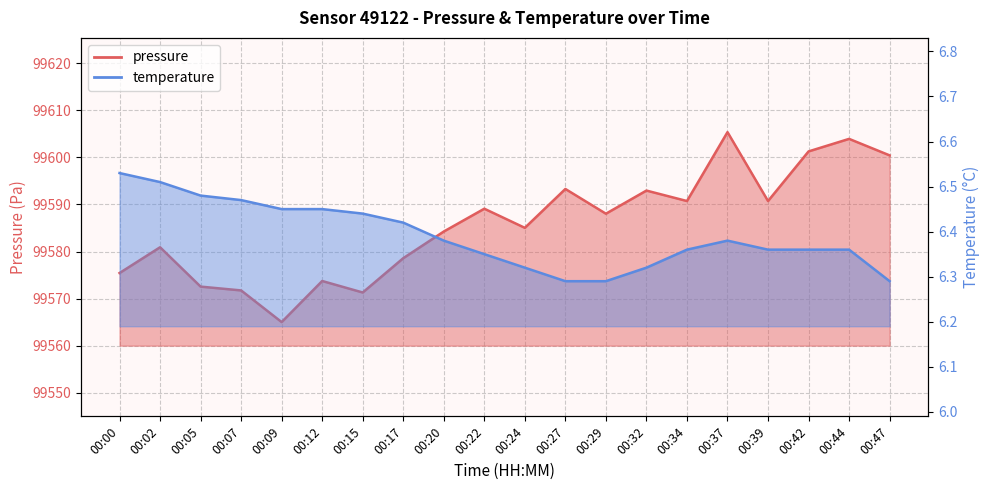

At which label does pressure reach its minimum?

00:09